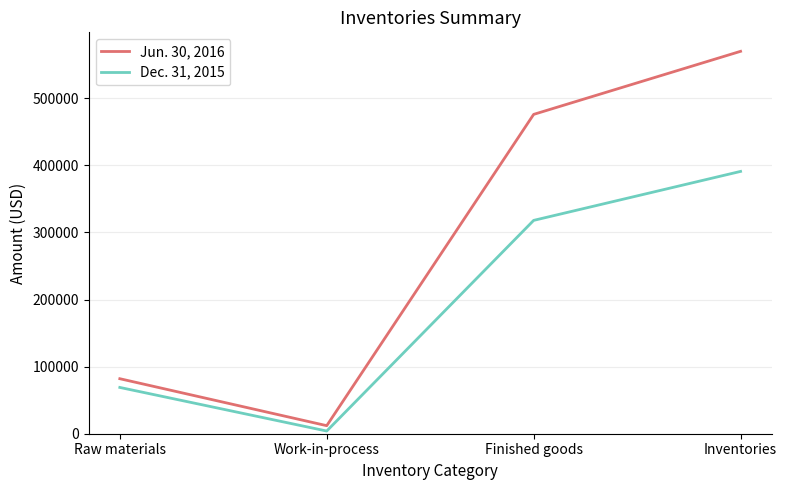

True or false: Jun. 30, 2016 and Dec. 31, 2015 intersect in this chart.

False